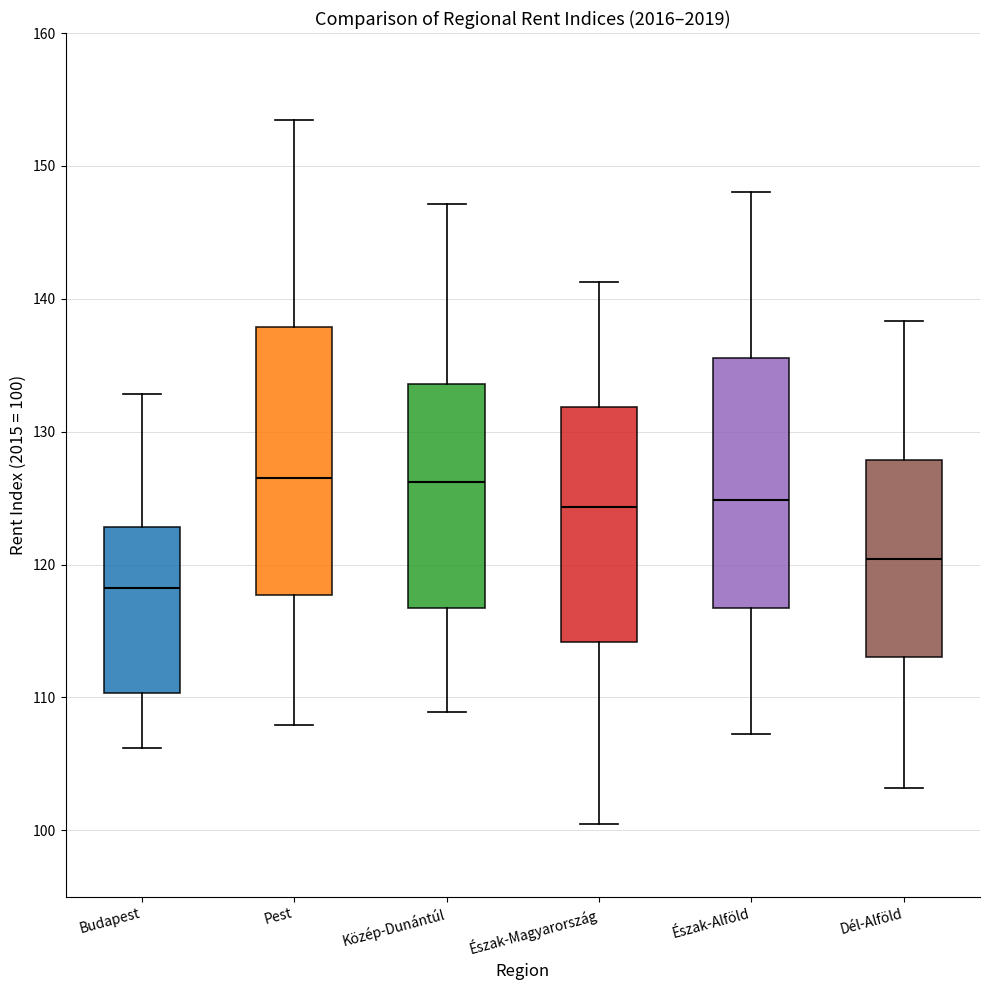

Reading left to right, transcribe this box plot: for each box, give where its median line is, the range the box spans, and where its two whiskers end, as read against the y-axis. The values are not printed on the chart, so give them approximately, as read against the axis.

Budapest: median 118, box 110 to 123, whiskers 106 to 133
Pest: median 126, box 118 to 138, whiskers 108 to 153
Közép-Dunántúl: median 126, box 117 to 134, whiskers 109 to 147
Észak-Magyarország: median 124, box 114 to 132, whiskers 100 to 141
Észak-Alföld: median 125, box 117 to 136, whiskers 107 to 148
Dél-Alföld: median 120, box 113 to 128, whiskers 103 to 138